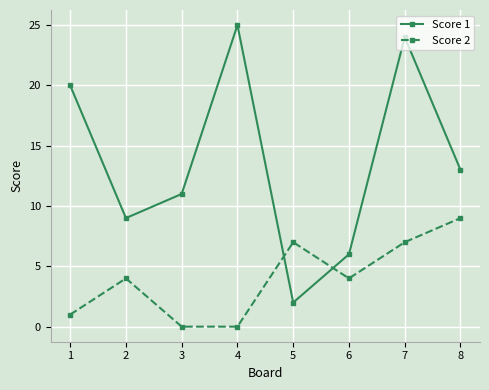

Which series has the largest range (max minus min)?

Score 1